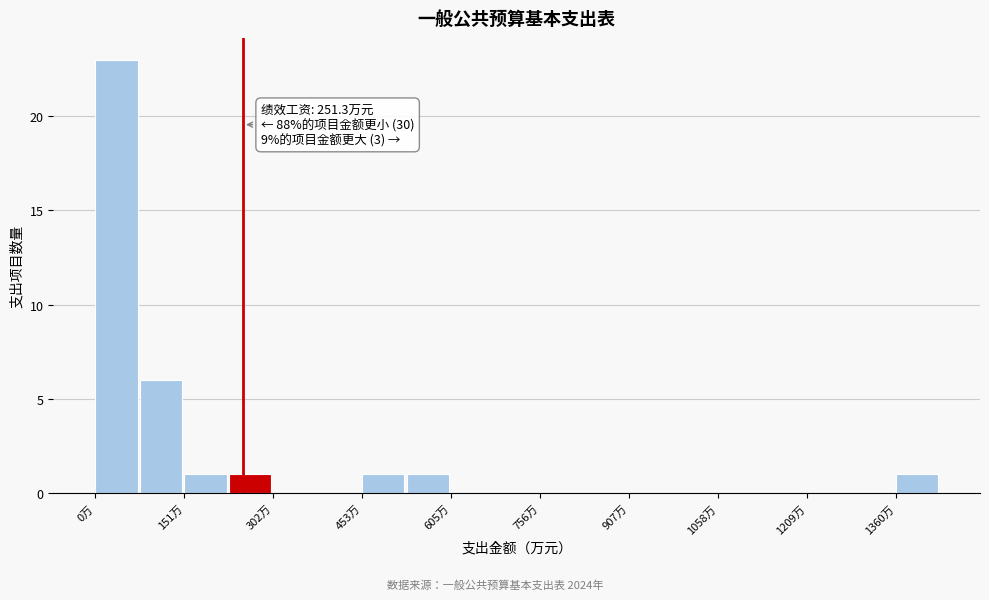

Read against the x-axis, roughly where is the centre of the tallest bar?

40